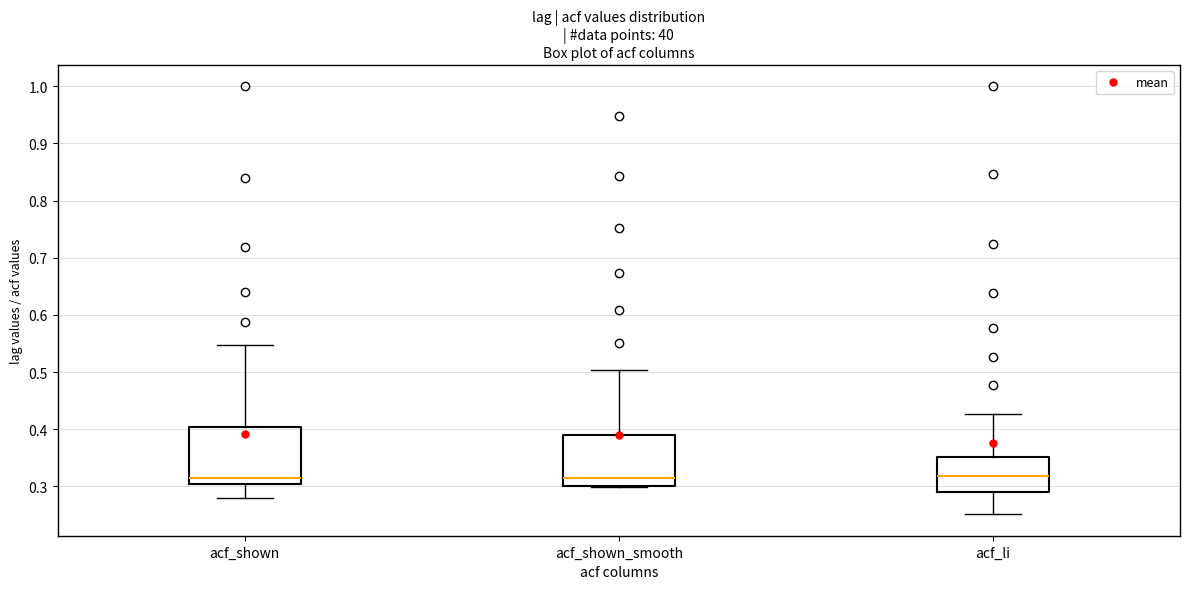

Where is the upper edge of the box for acf_shown on the y-axis? The values are not printed on the chart, so give them approximately, as read against the axis.

0.40